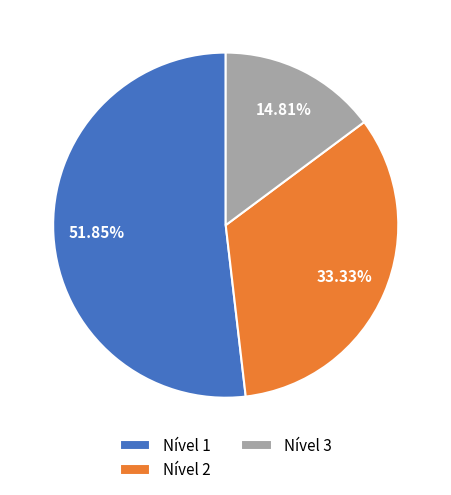

Rank the categories by value from highest to lowest.

Nível 1, Nível 2, Nível 3